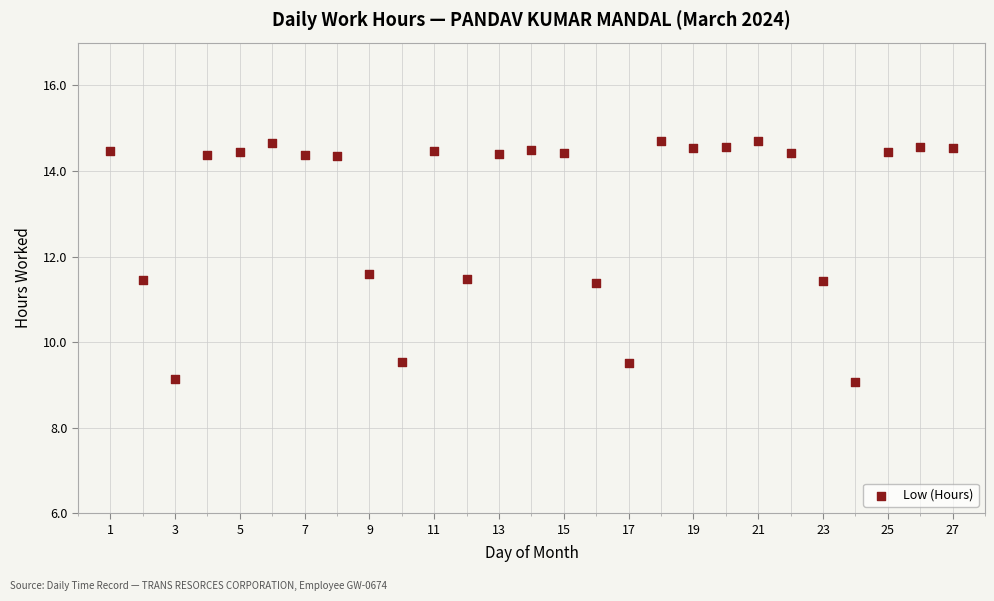

What is the range of X values (max minus min)?

26.0